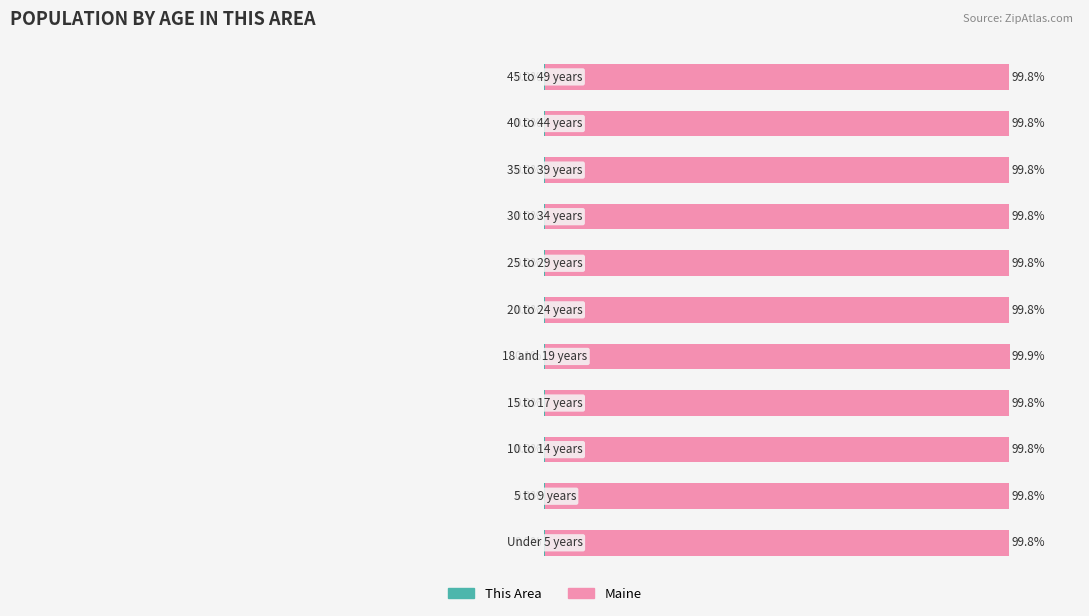

Between 3 and 4, which series saw the biggest shift?

Maine